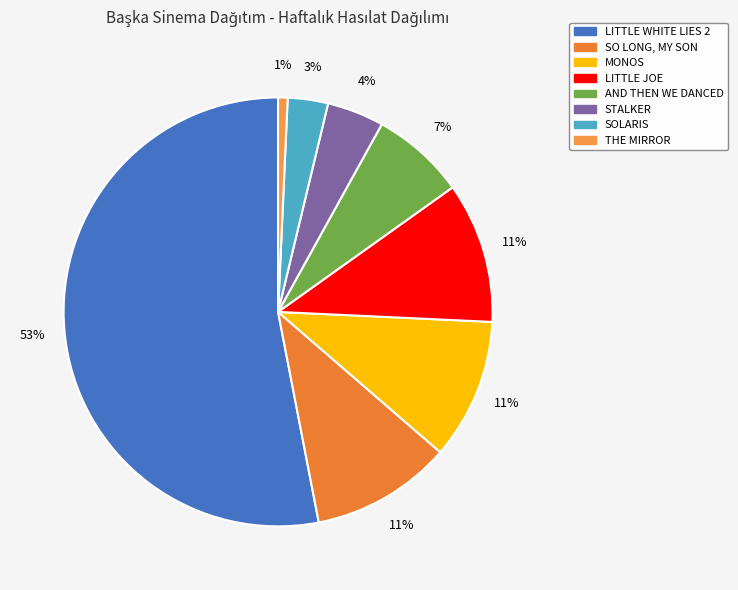

How many slices are in this pie chart?

8